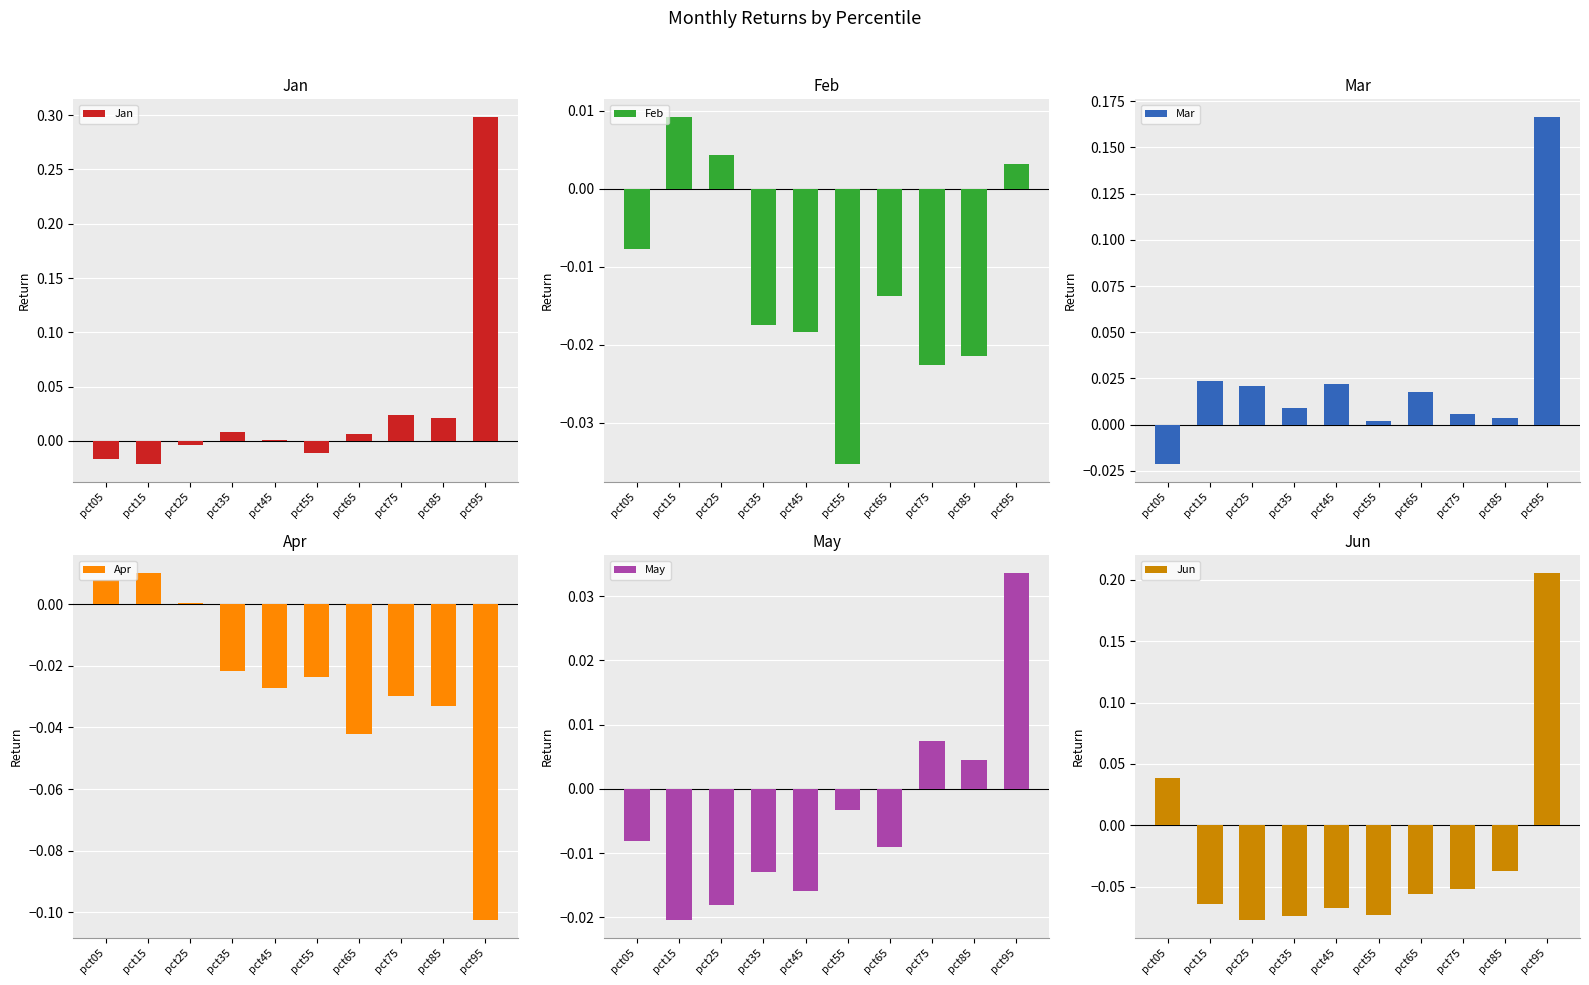

At which label does Mar first exceed 0?

pct15